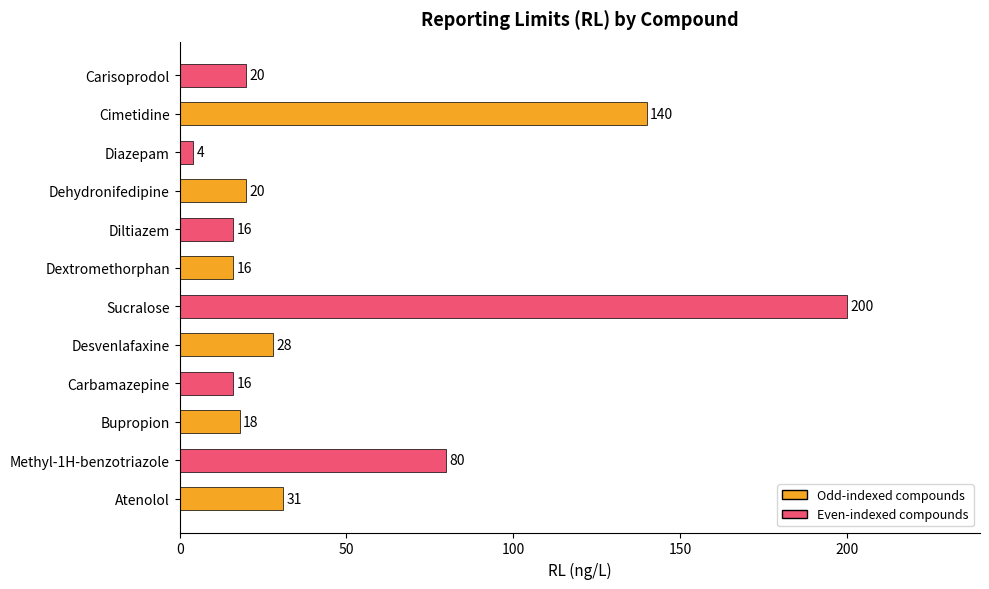

What is the difference between the maximum and minimum values?

196